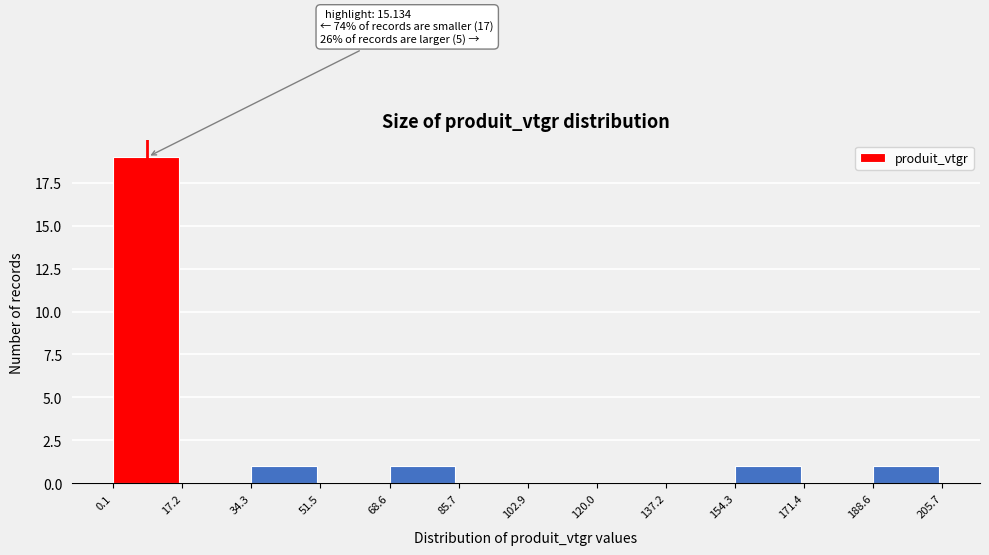

Over which range of the x-axis is the bar tallest?

0.1 to 17.2